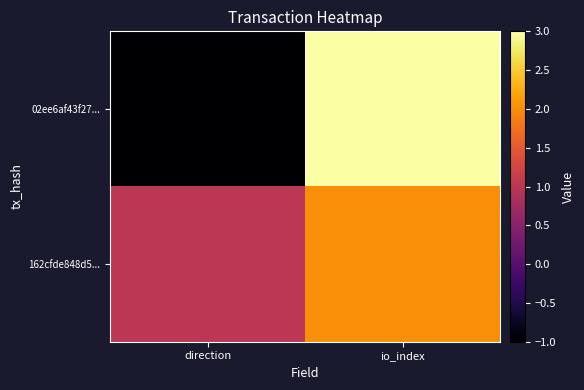

Reading right to left, what are all the values shown in this chart?

02ee6af43f27...: io_index=3	direction=-1
162cfde848d5...: io_index=2	direction=1